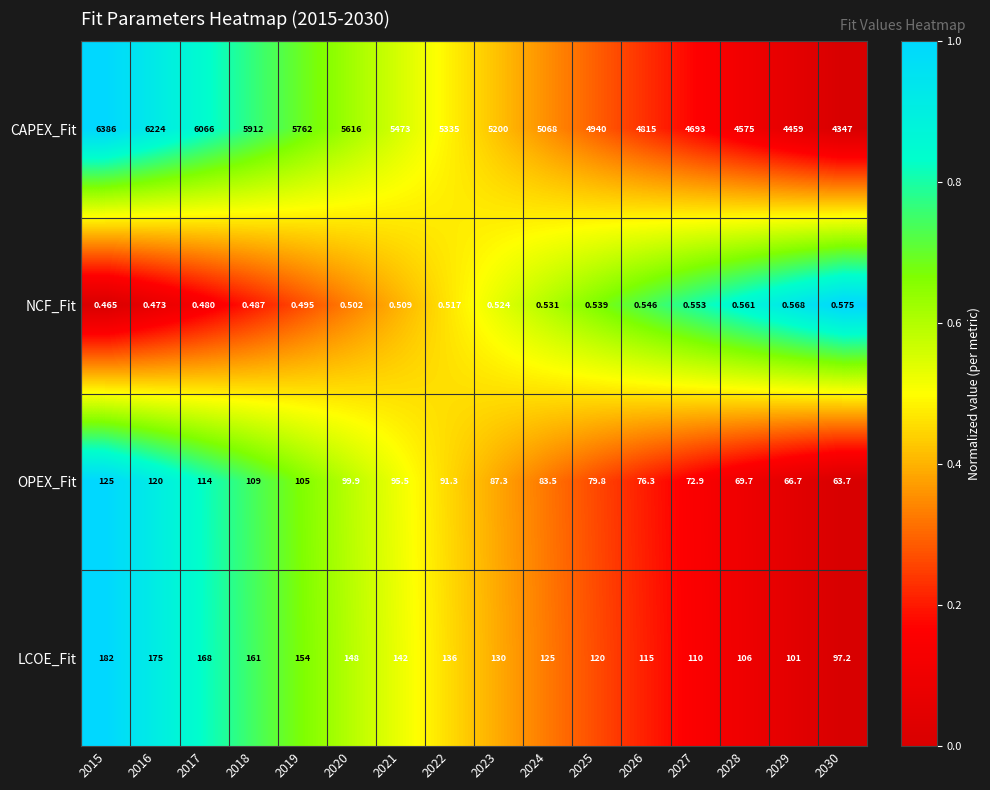

Which series has the widest spread of values?

CAPEX_Fit